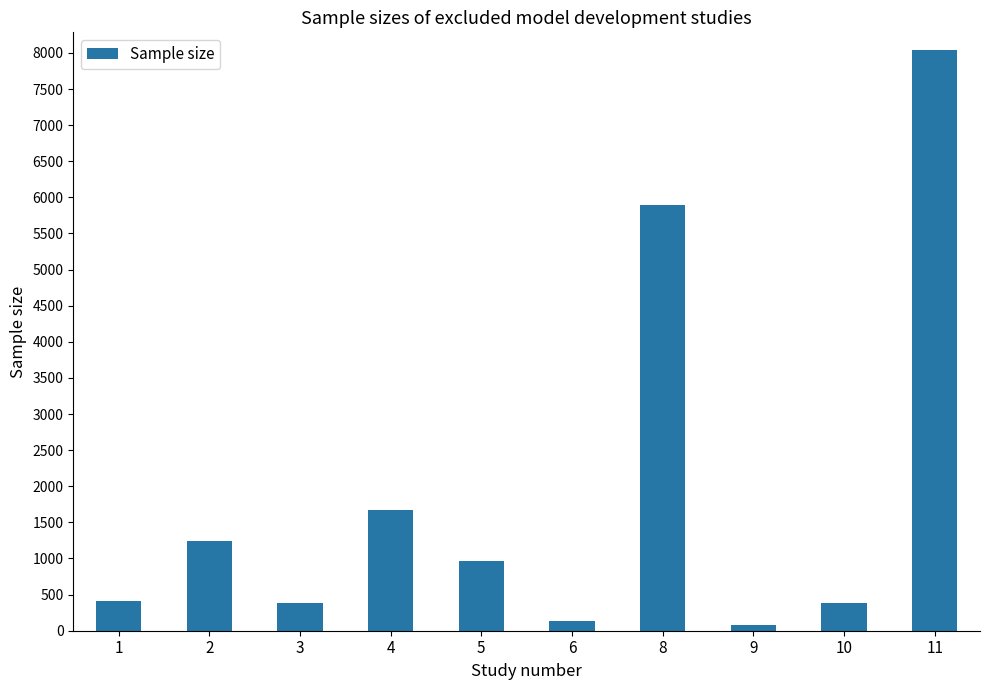

What is the difference between the values at 10 and 2?

864